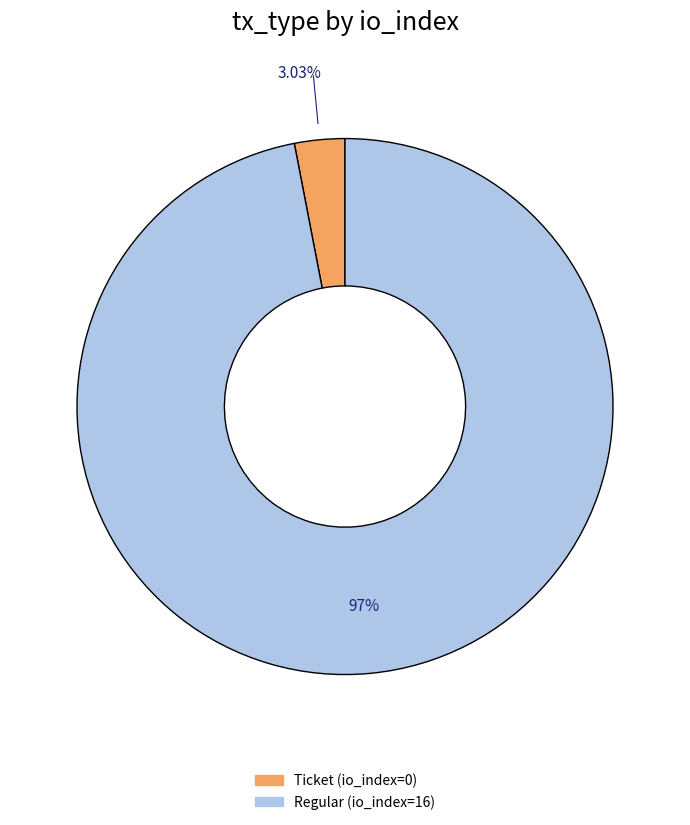

Does any single category account for the majority?

Yes